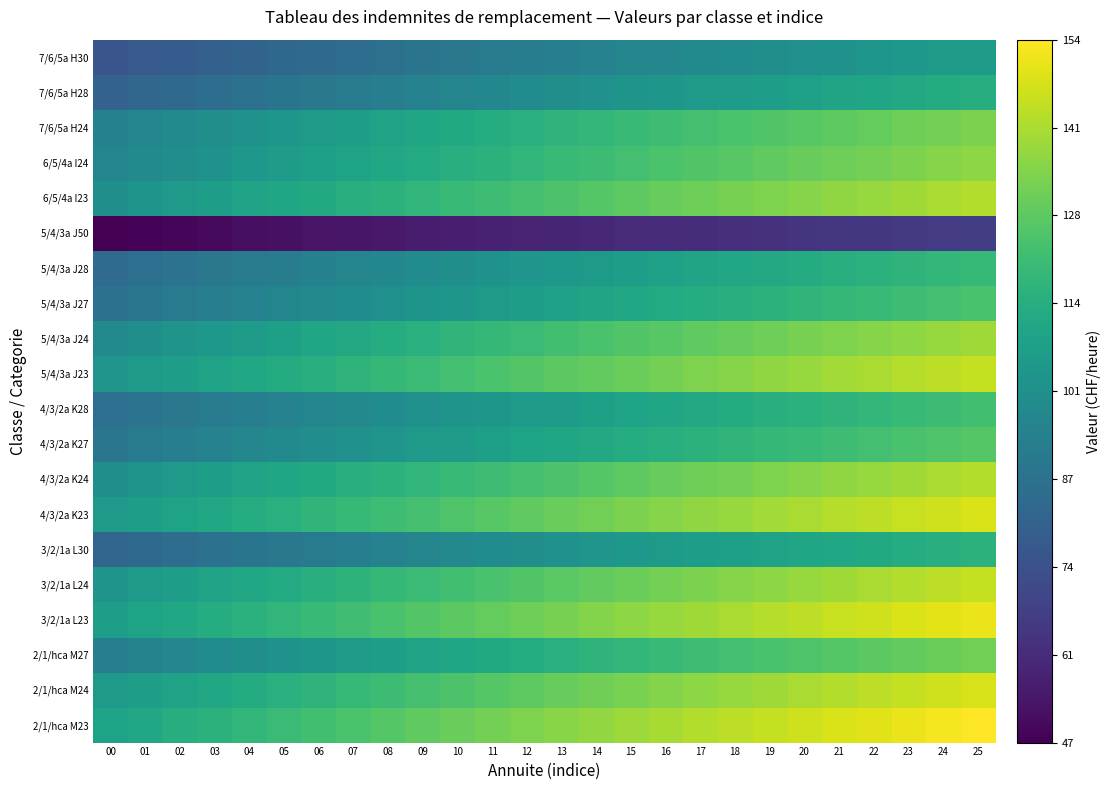

Count the number of categories in the chart.

26